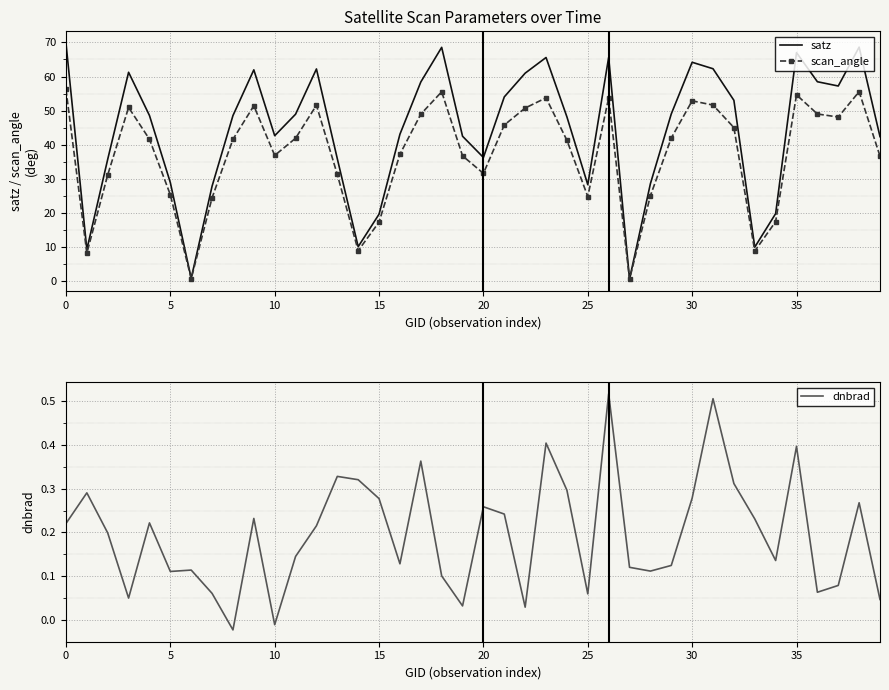

True or false: scan_angle and dnbrad intersect in this chart.

False